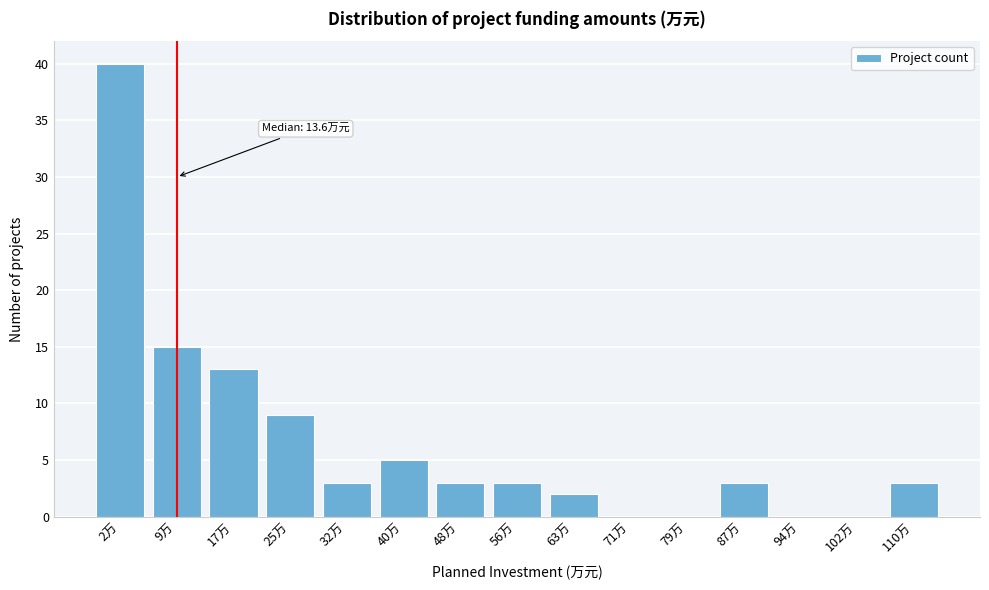

Reading right to left, extract all data points from this chart.

110万=3	102万=0	94万=0	87万=3	79万=0	71万=0	63万=2	56万=3	48万=3	40万=5	32万=3	25万=9	17万=13	9万=15	2万=40